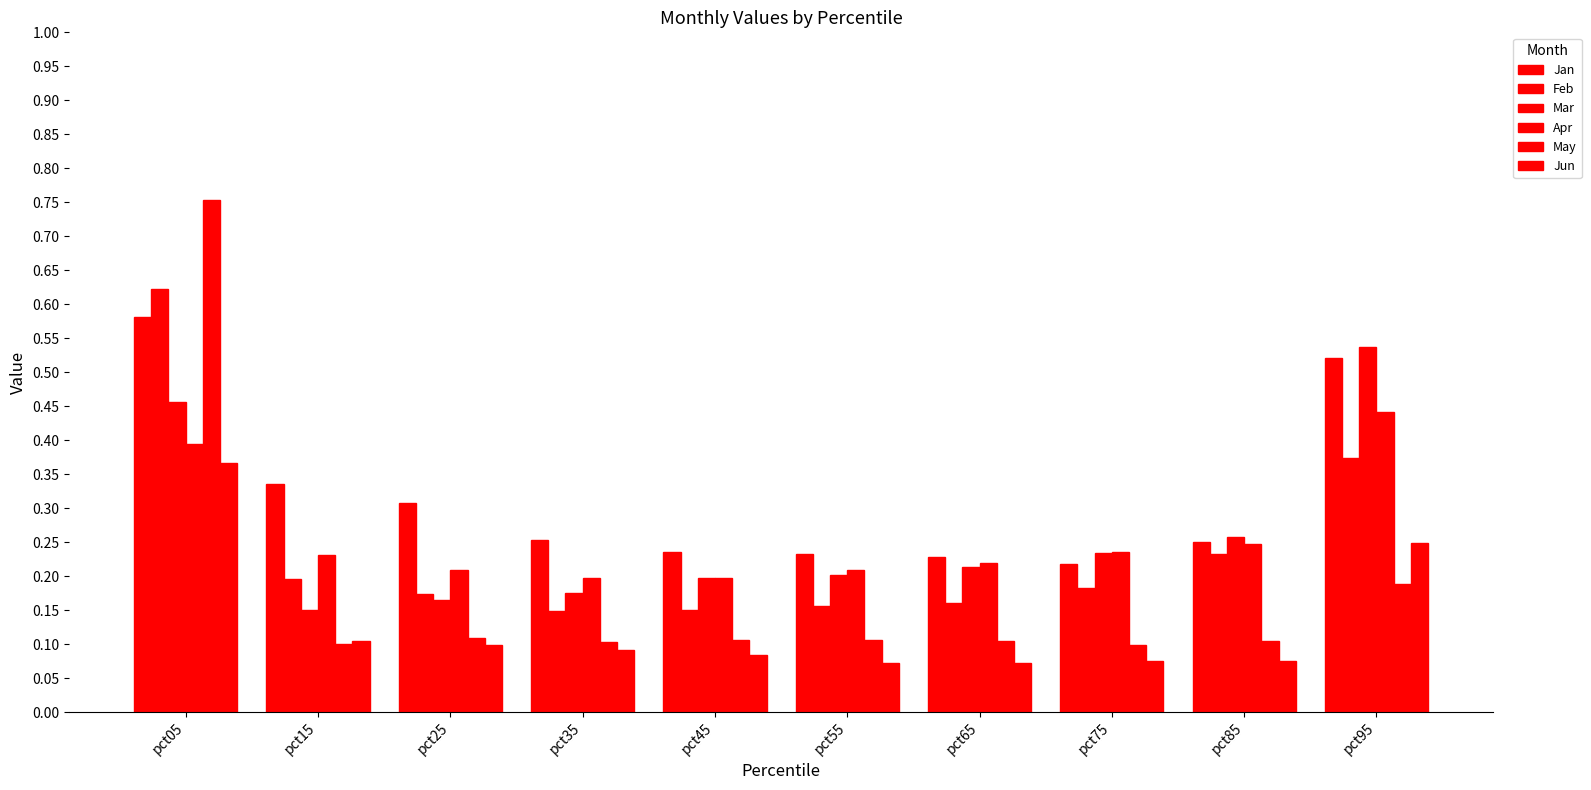

How many bars are there in each group?

6